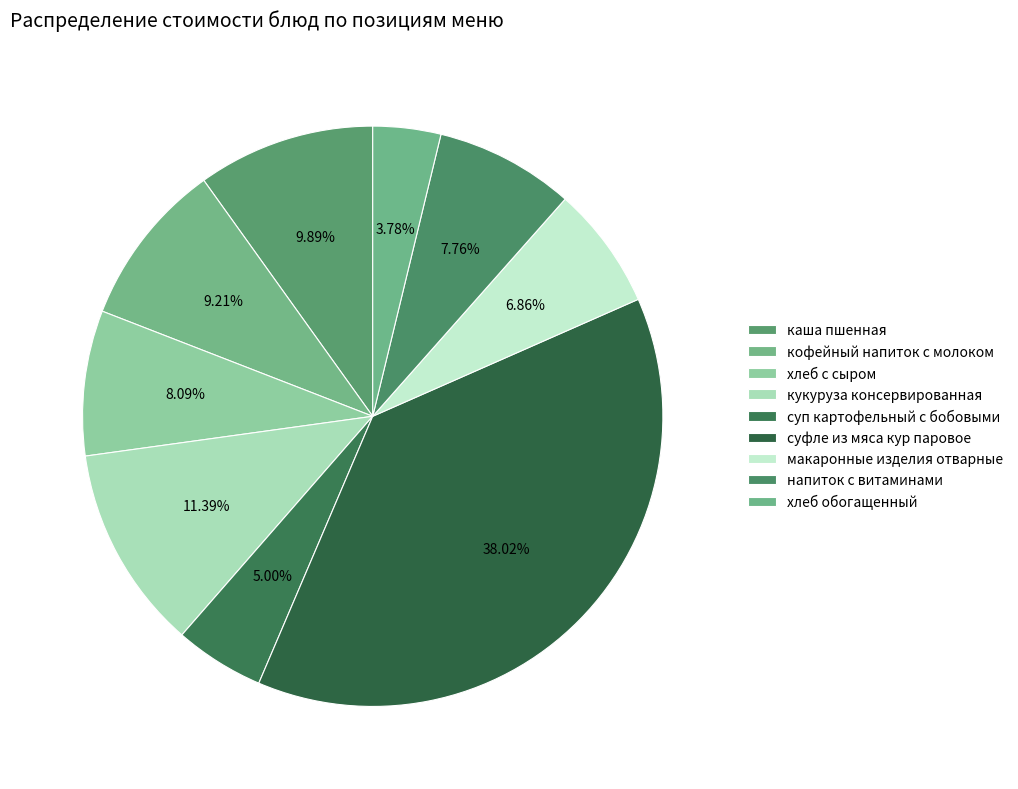

Is хлеб обогащенный the majority of the pie?

No